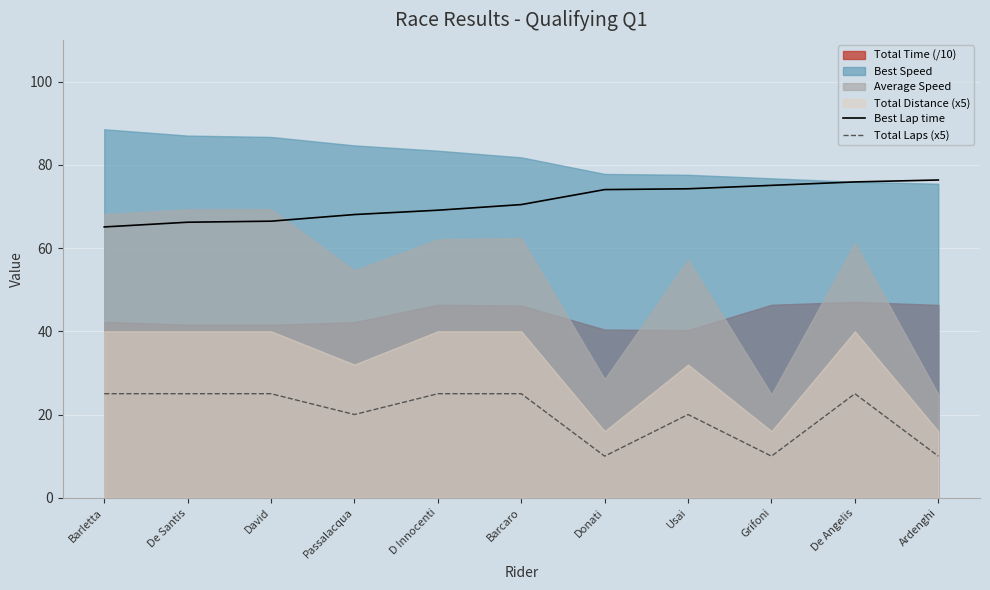

True or false: Total Laps (x5) has a value of 25.0 at Barletta.

True